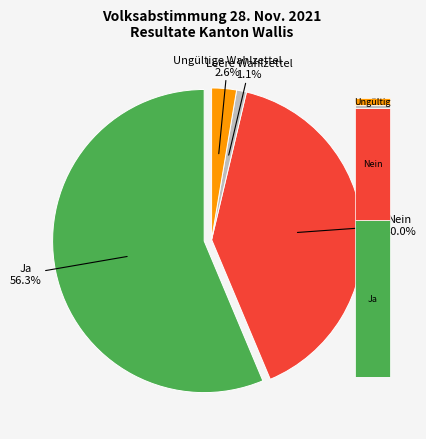

To the nearest percent, what is the difference between the largest and smallest slice percentages?

55%